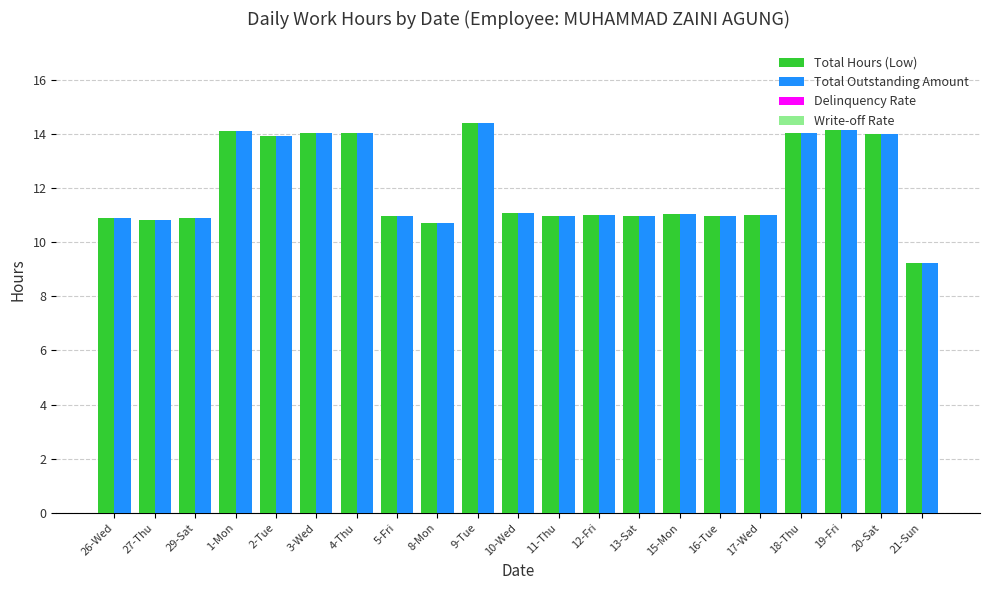

What is the total value across all series at 5-Fri?

22.0